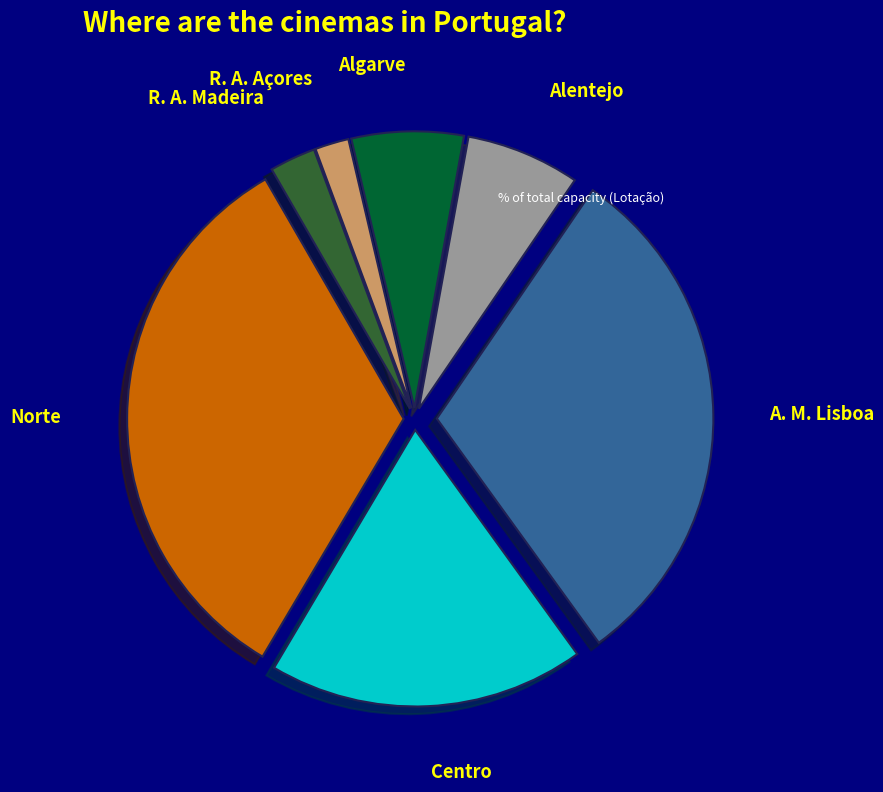

The A. M. Lisboa slice represents 31% of the pie. True or false?

True